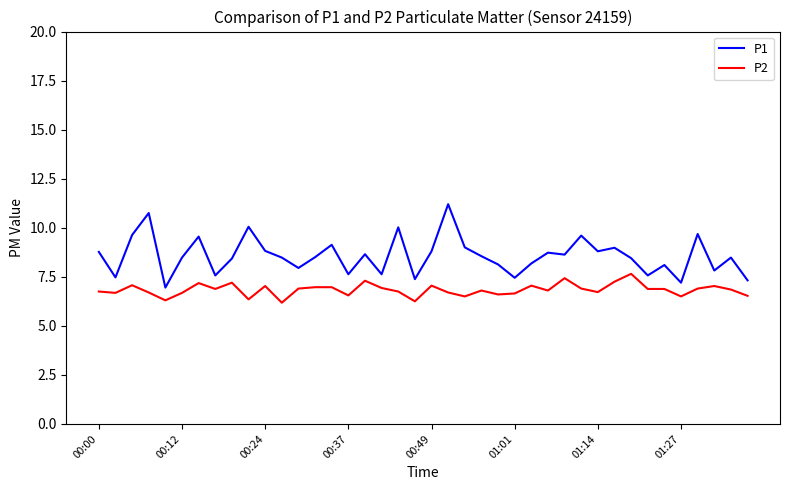

Which series has the largest total across all categories?

P1